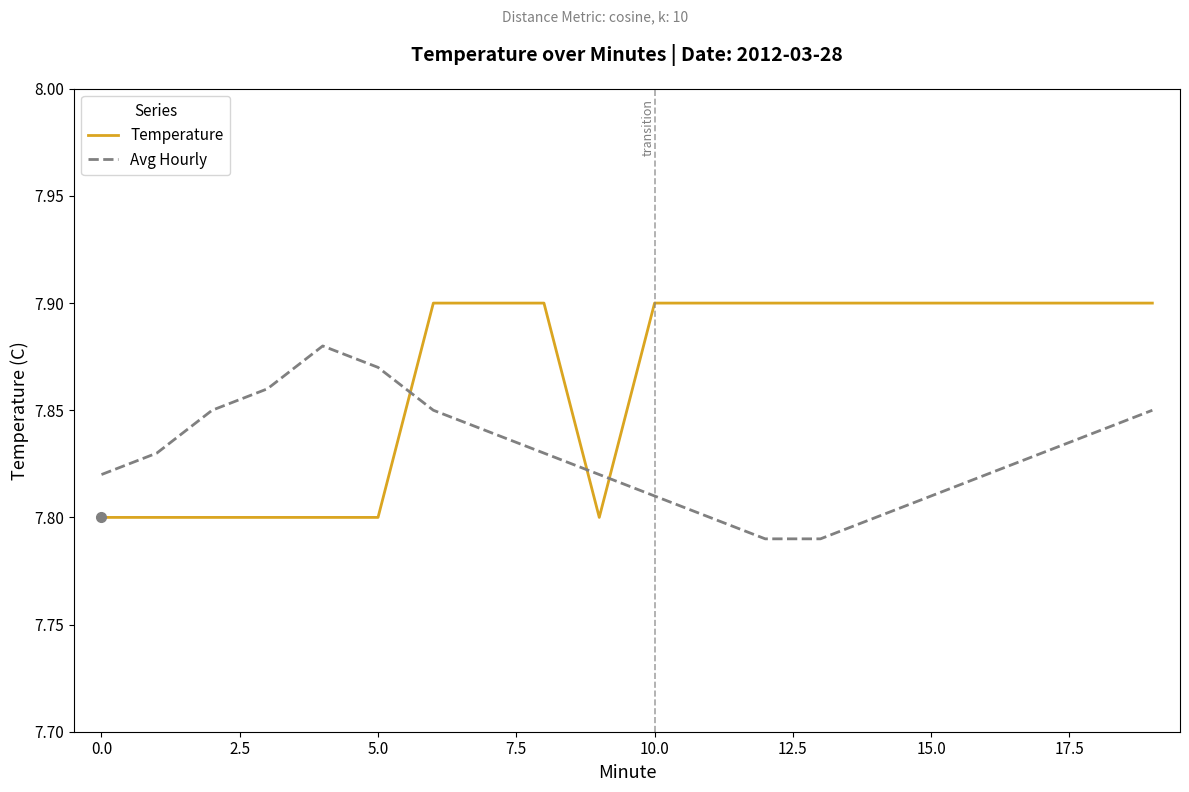

List the series in order of their peak value, highest first.

Temperature, Avg Hourly